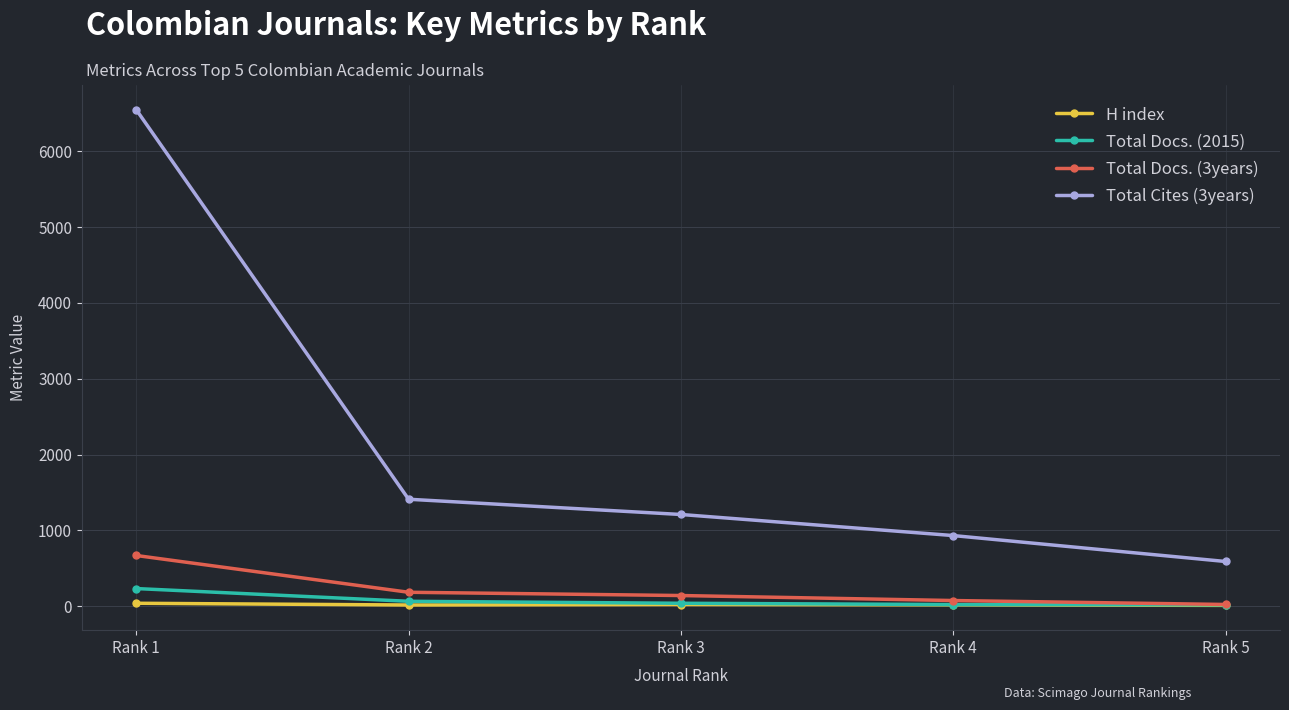

What is the sum of the H index values at Rank 5 and Rank 2?

25